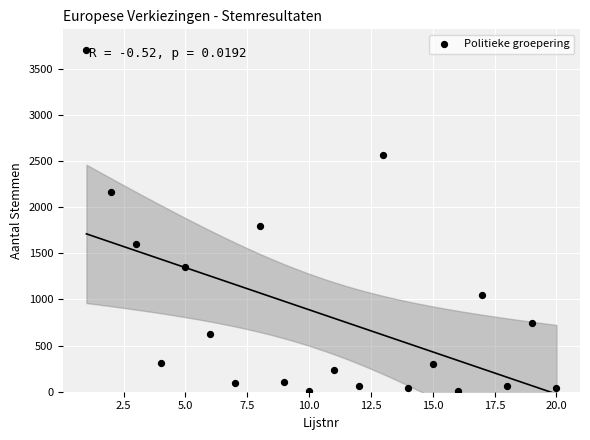

What Y value in the scatter plot is closest to 1853?

1794